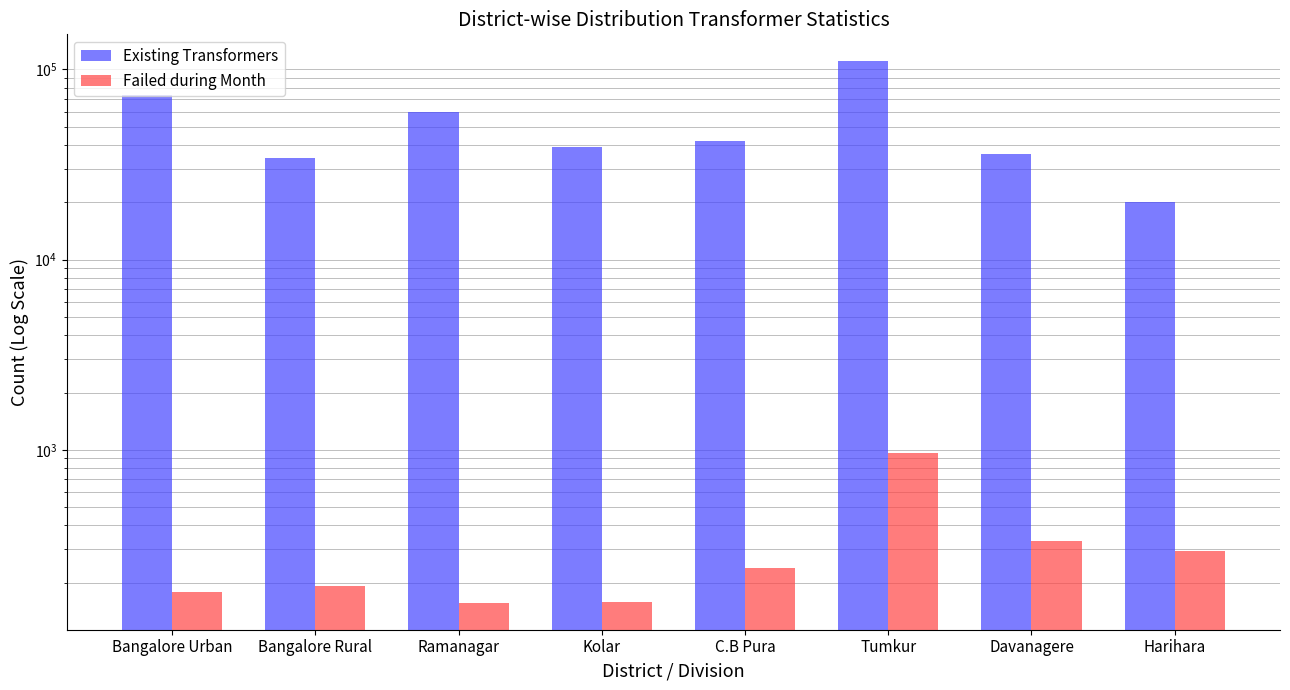

What position from the right is Tumkur?

3